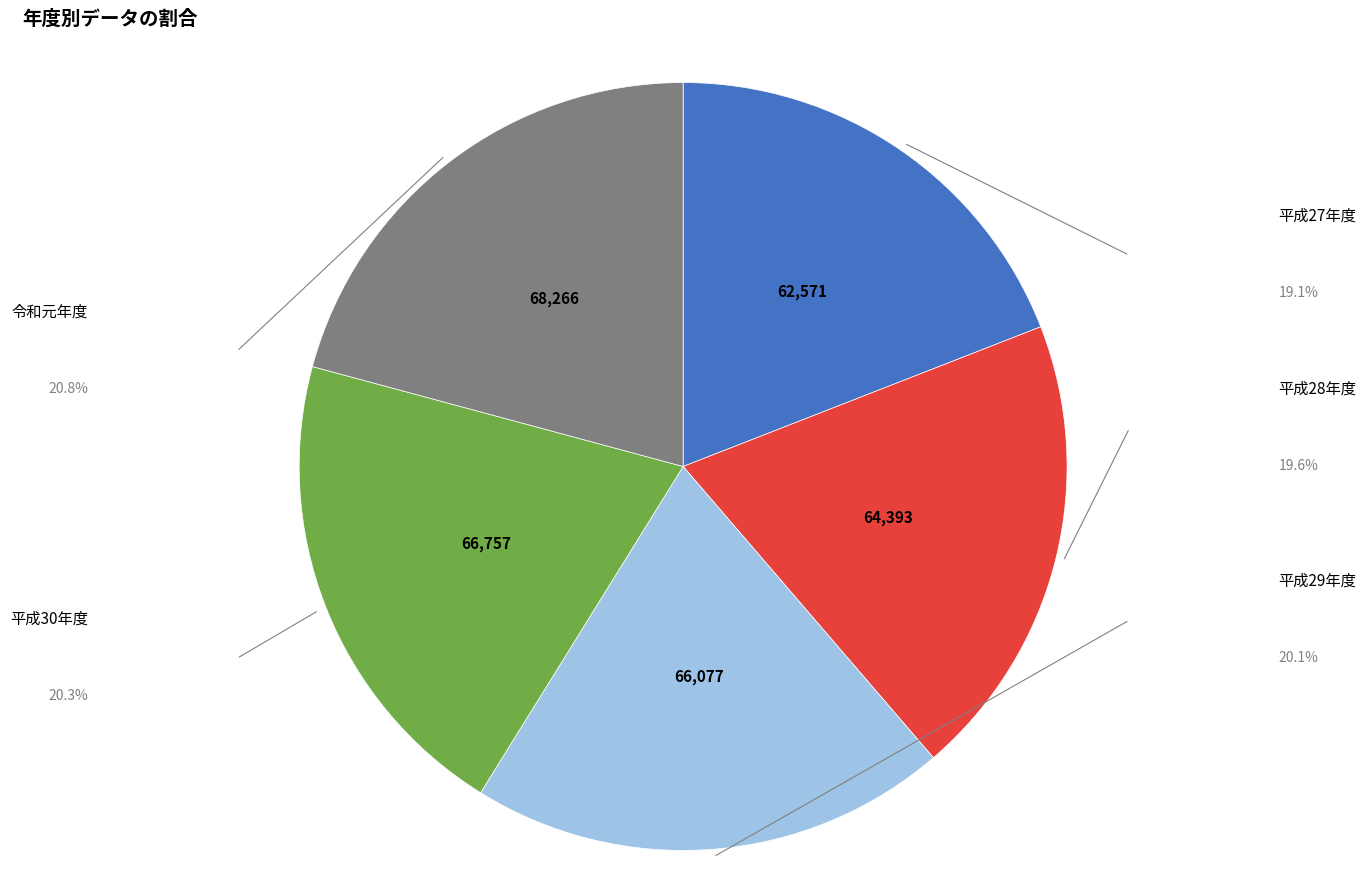

Is there a majority slice in this chart?

No